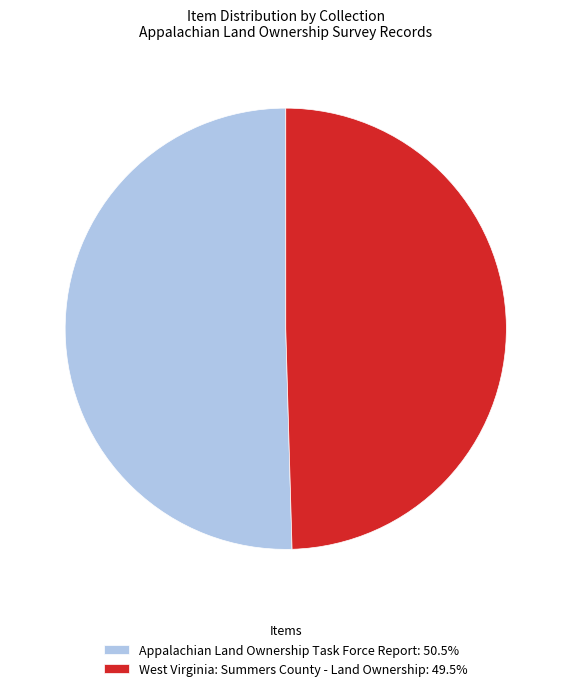

Is it true that West Virginia: Summers County - Land Ownership is 55% of the pie?

False